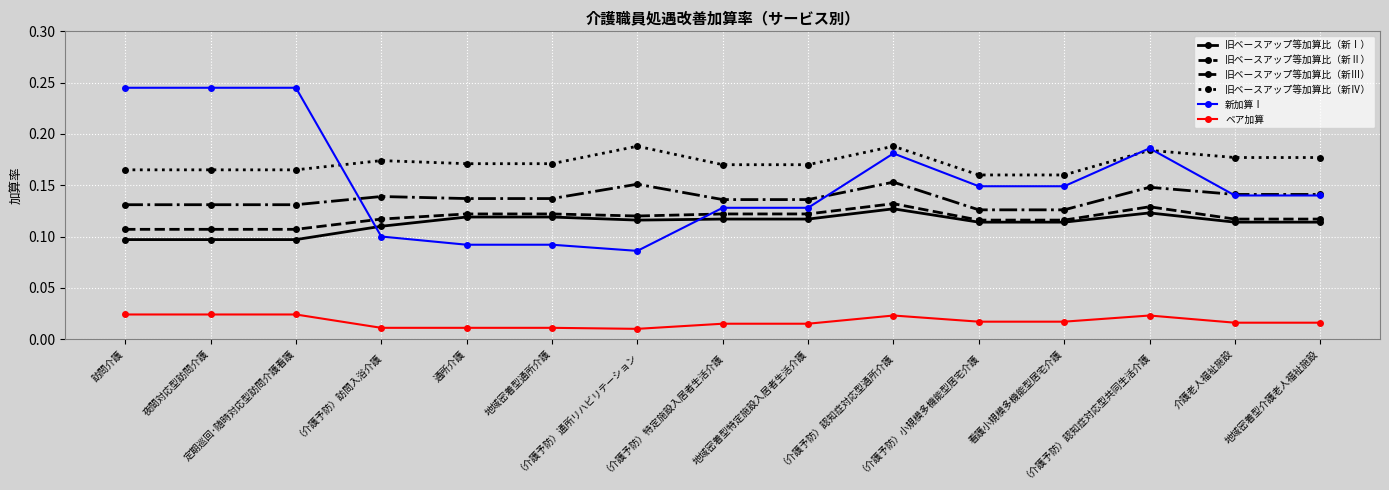

How many lines are shown in the chart?

6